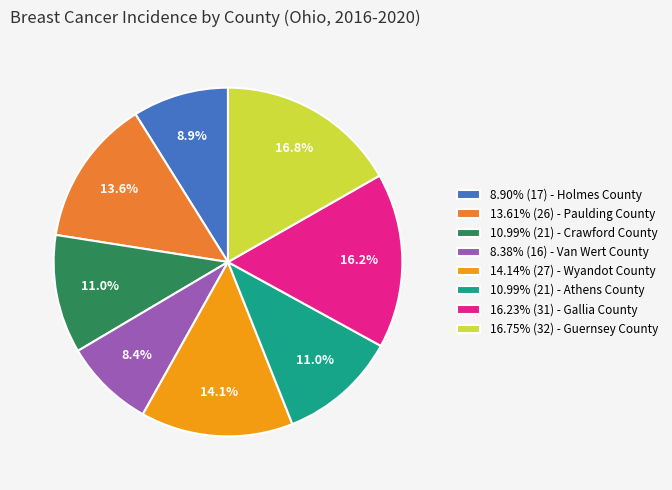

Is the sum of 8.90% (17) - Holmes County and 16.23% (31) - Gallia County greater than half?

No